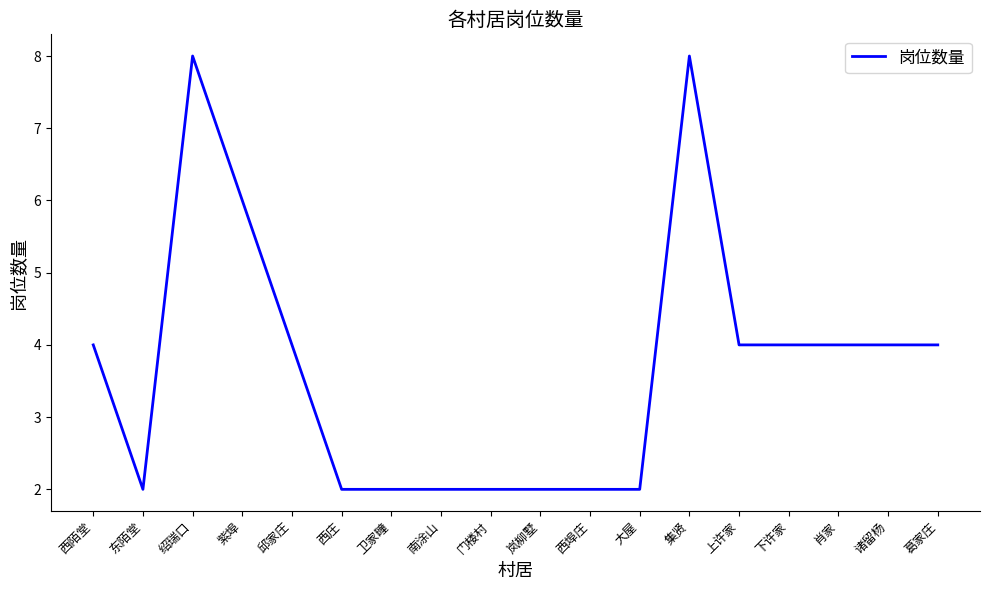

What is the maximum value shown in the chart?

8